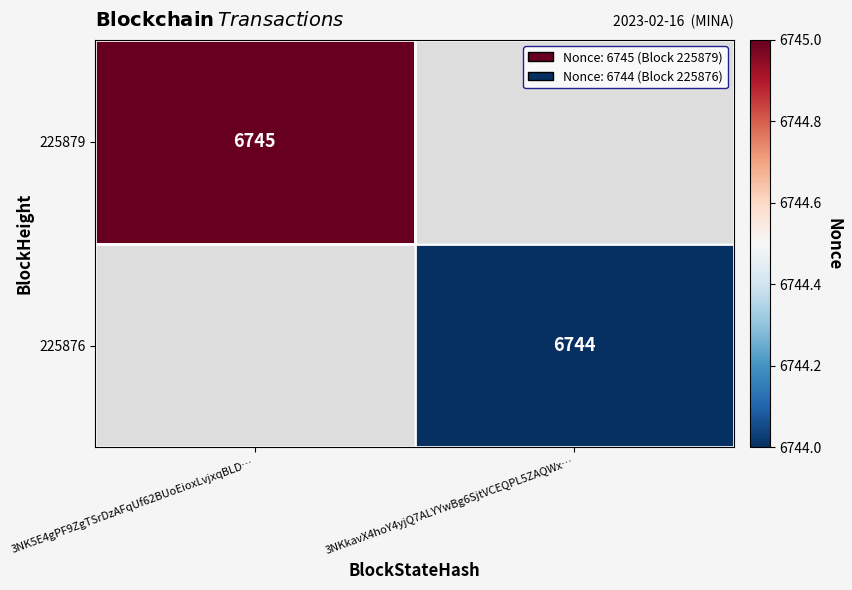

At how many categories does at least one series exceed 6744?

1